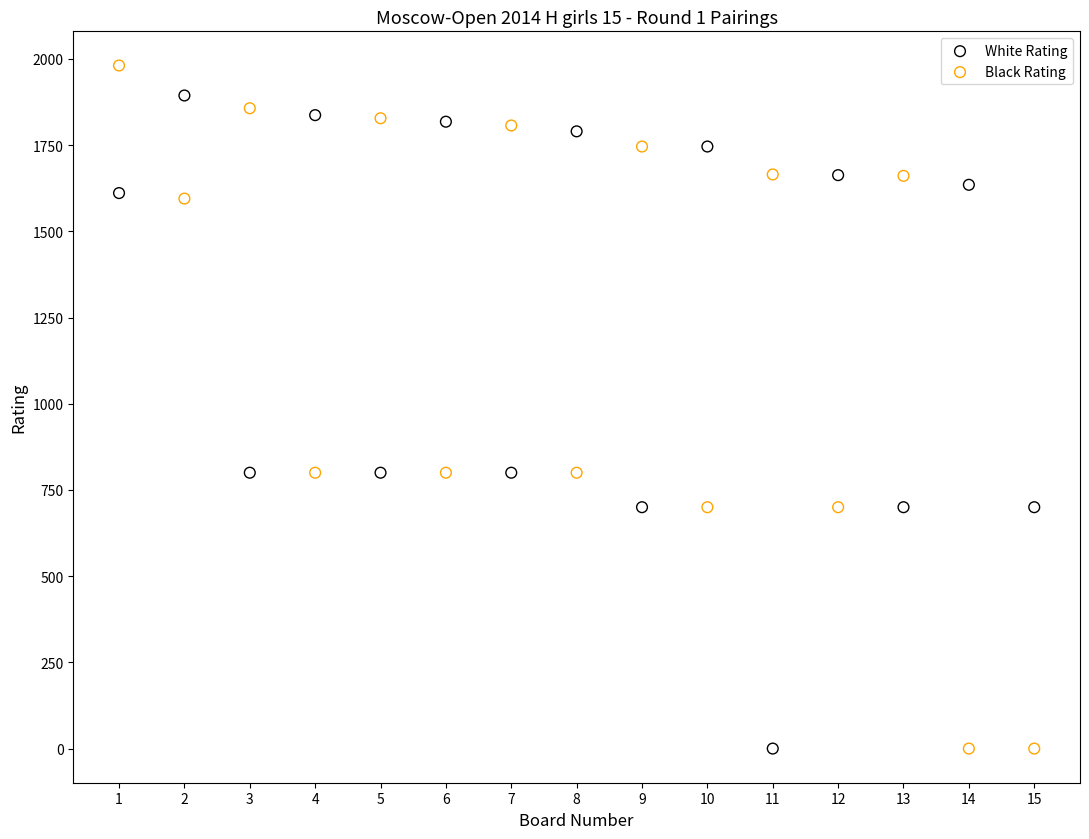

Across all data points, what is the range of X values (max minus min)?

14